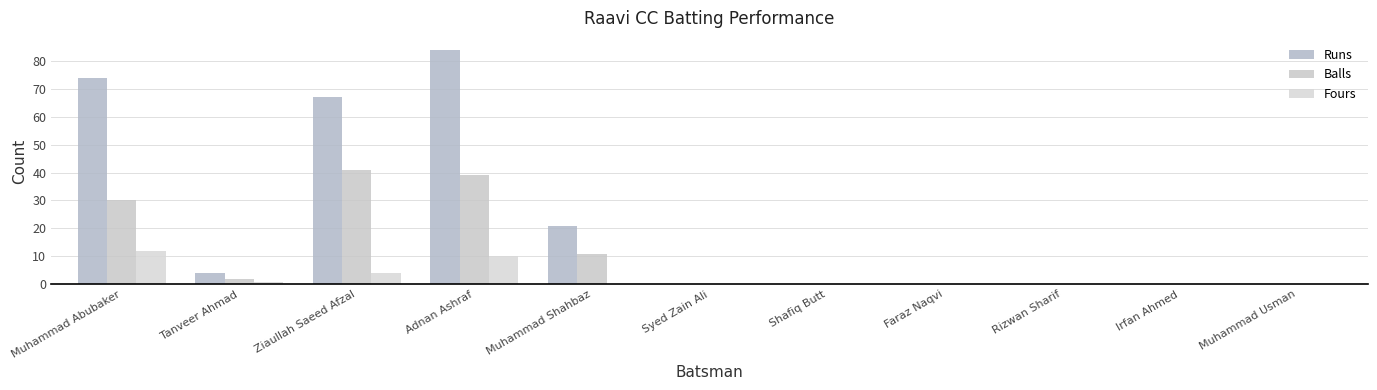

What value does the Fours series have at Muhammad Abubaker?

12